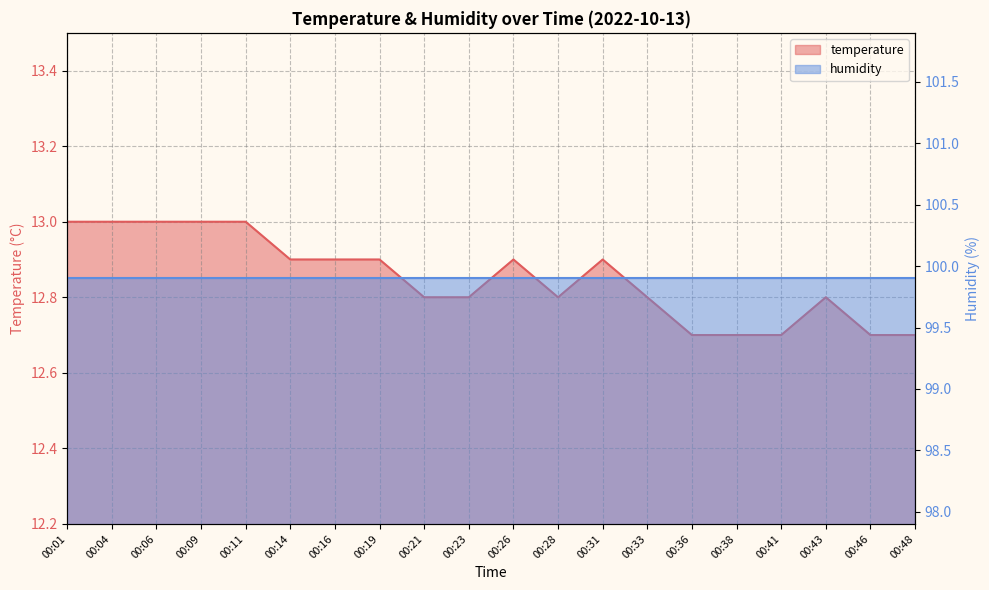

Which label corresponds to the smallest value in the chart?

00:36